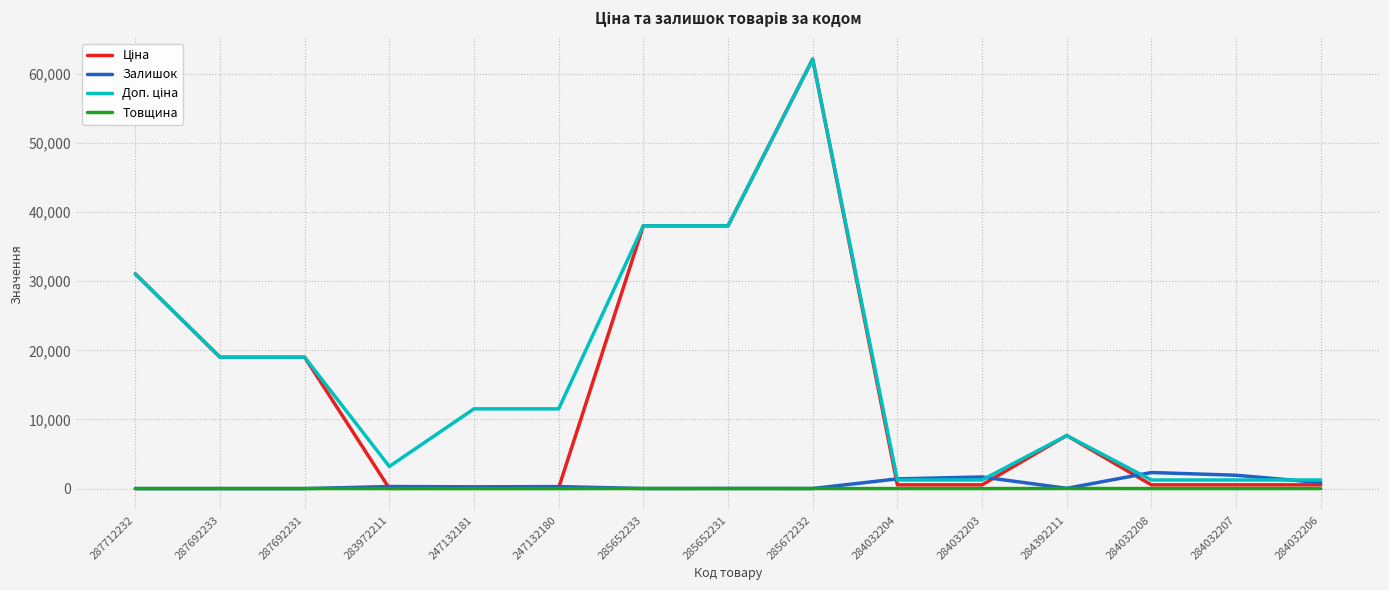

What is the maximum value shown in the chart?

62116.9